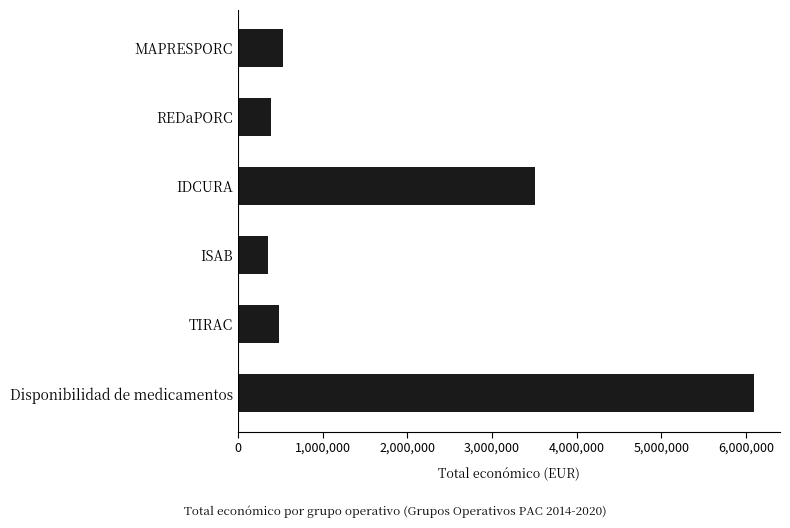

How many data points does each series have?

6